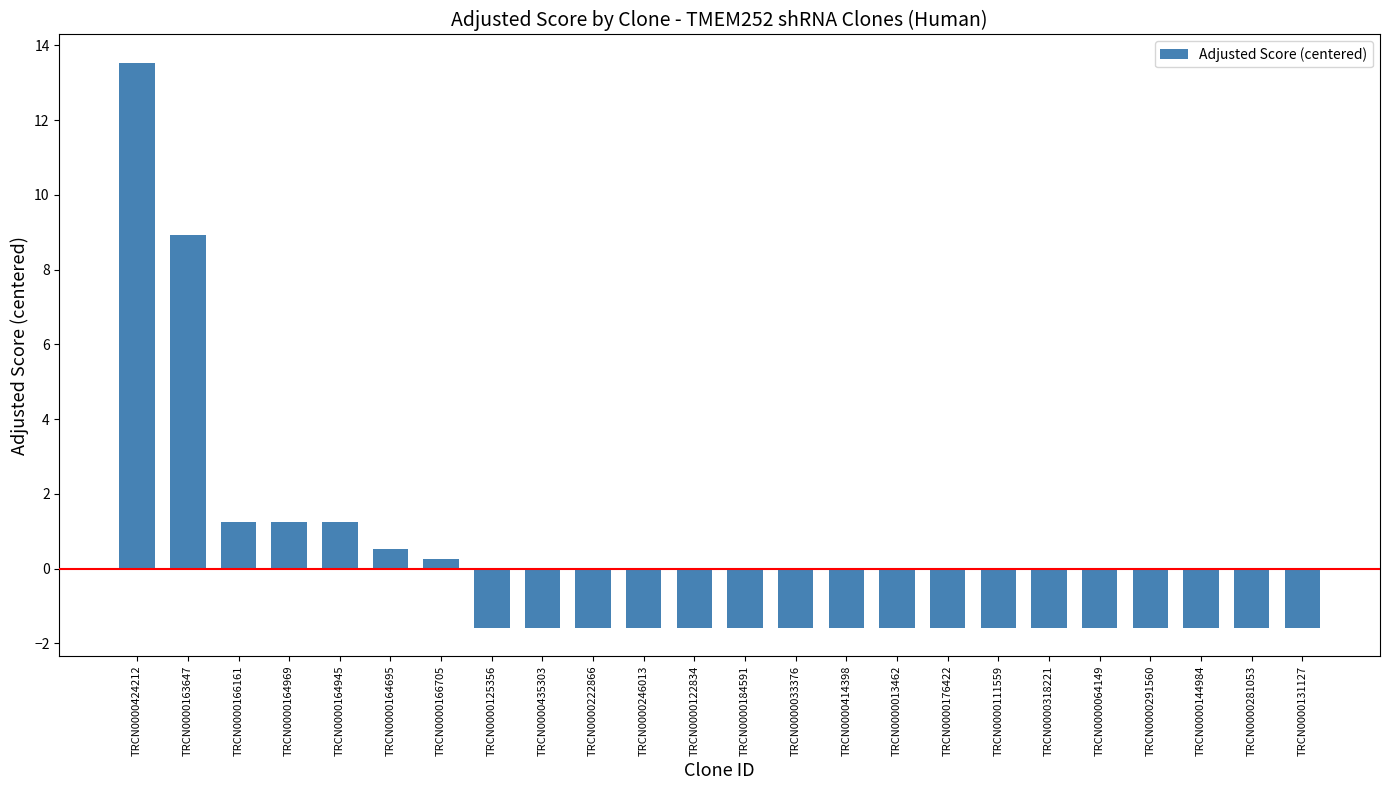

Which category has the highest value across all series?

TRCN0000424212